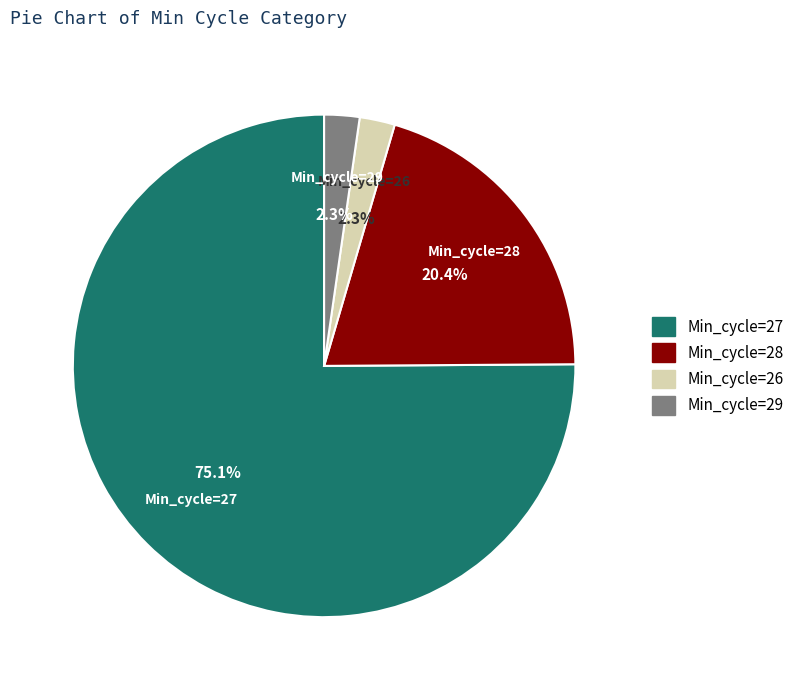

How many slices are in this pie chart?

4